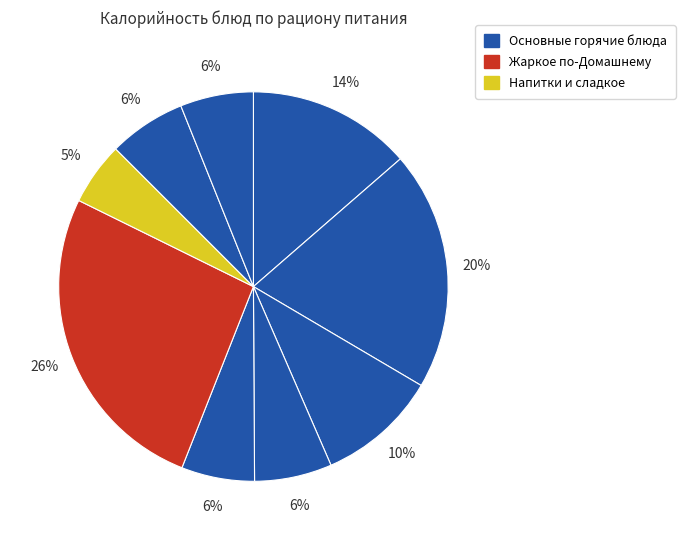

How many segments does this pie chart have?

9